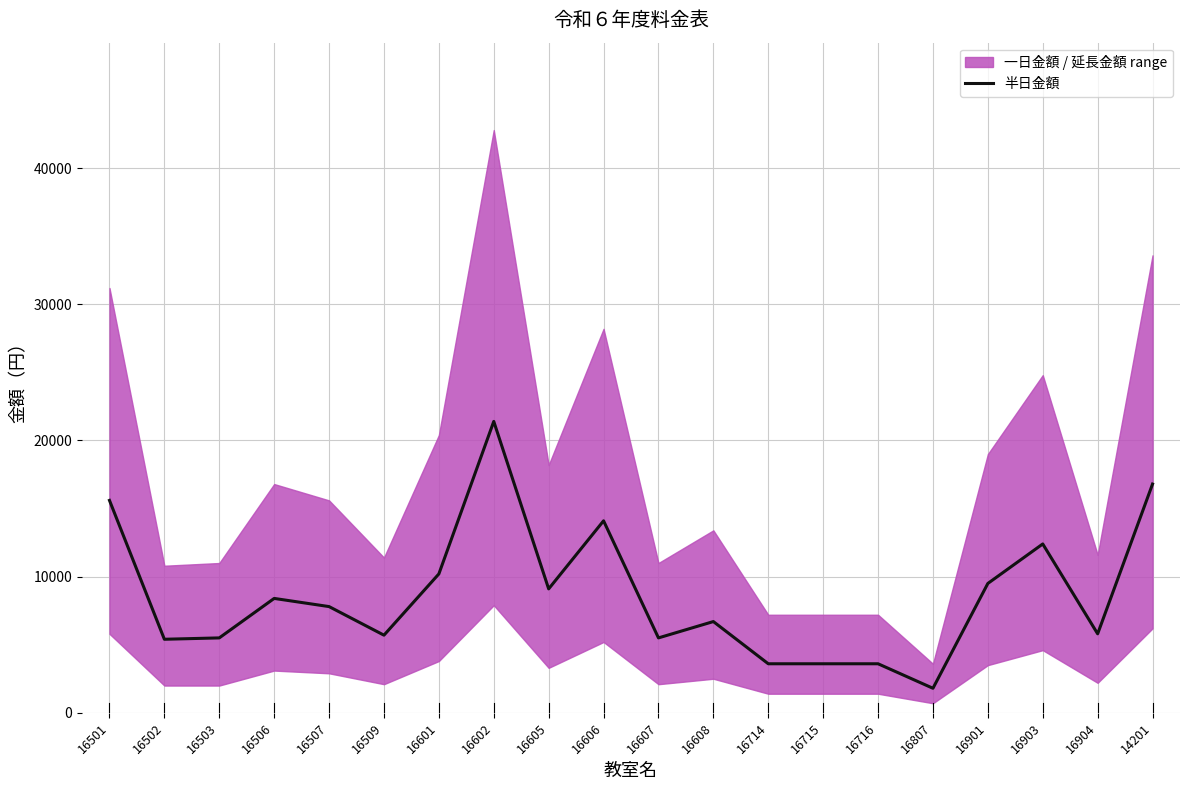

What is the average value?

8625